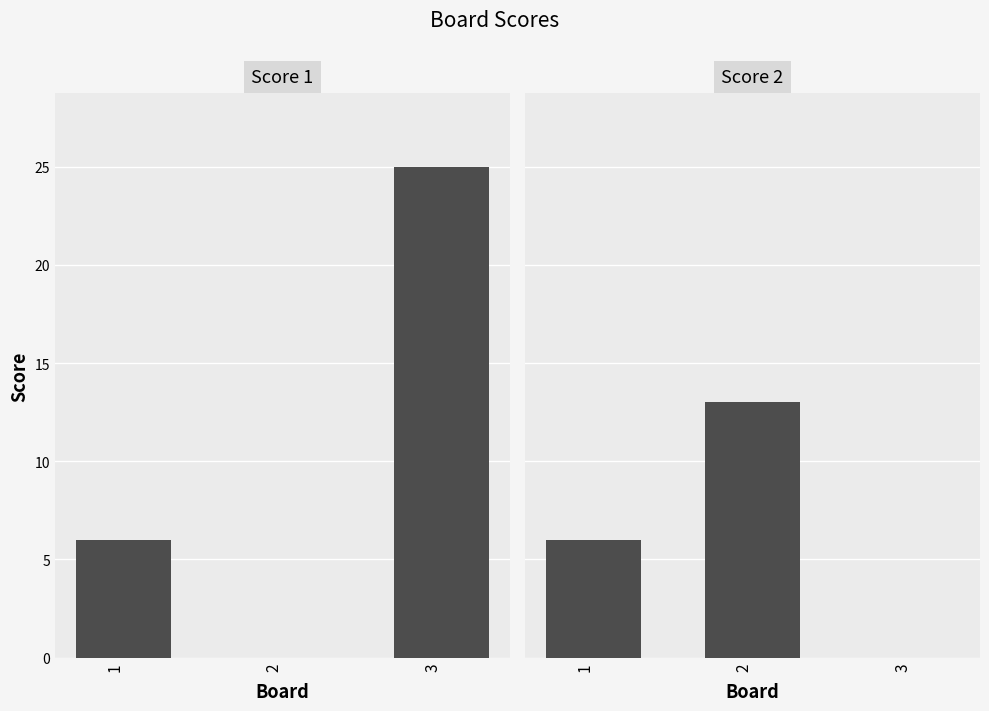

Reading left to right, extract all data points from this chart.

Score 1: 6	0	25
Score 2: 6	13	0